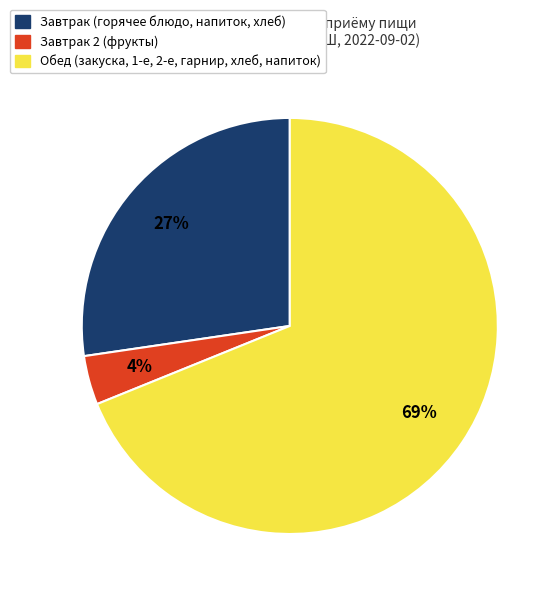

Is there any slice that represents more than half of the pie?

Yes